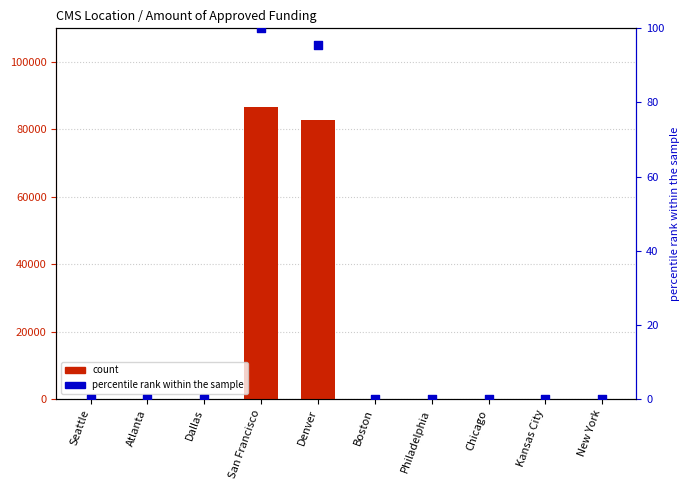

Which series contains the highest Y value?

count